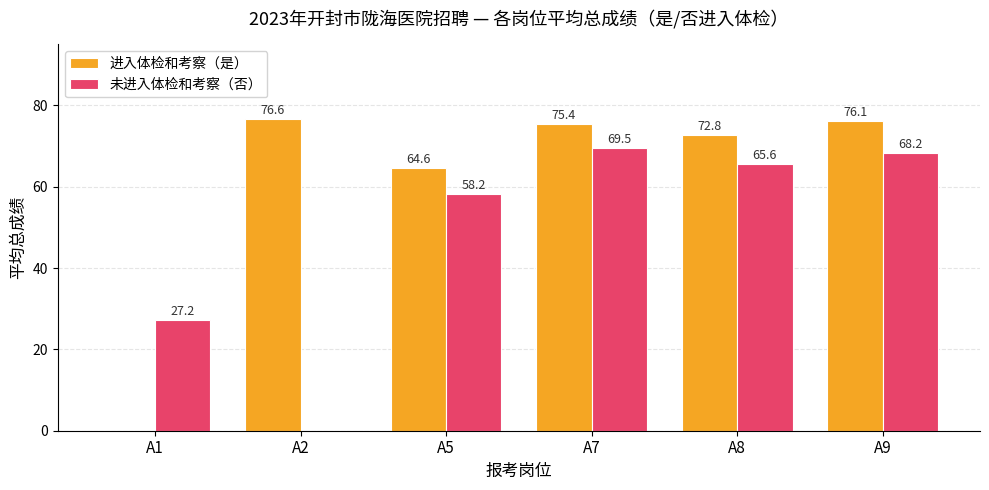

The value of 未进入体检和考察（否） at A1 is 15.2. True or false?

False